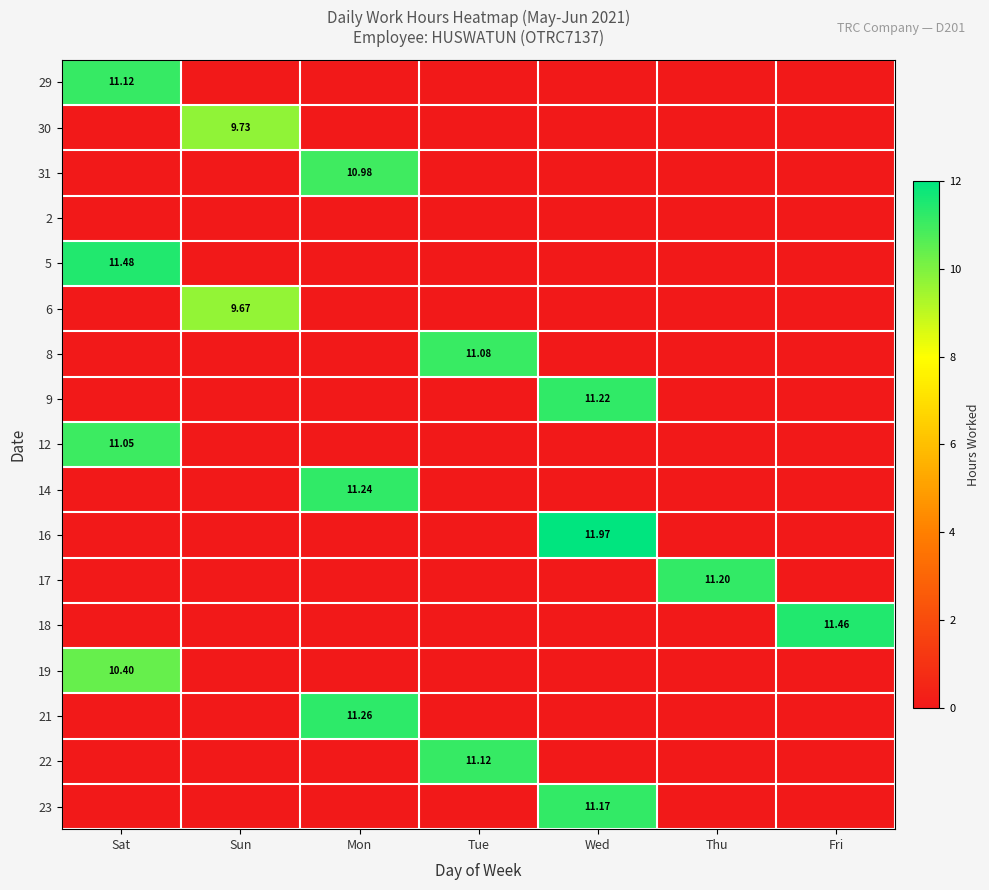

Which category has the highest value across all series?

Wed